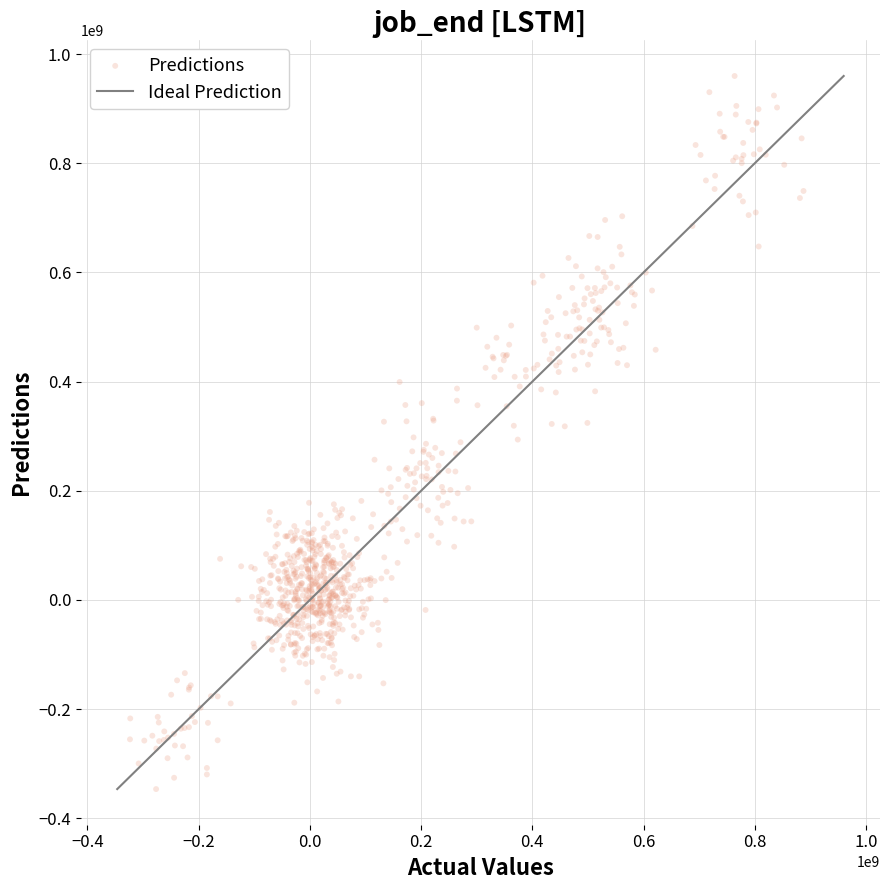

What is the range of X values (max minus min)?

1211323809.8